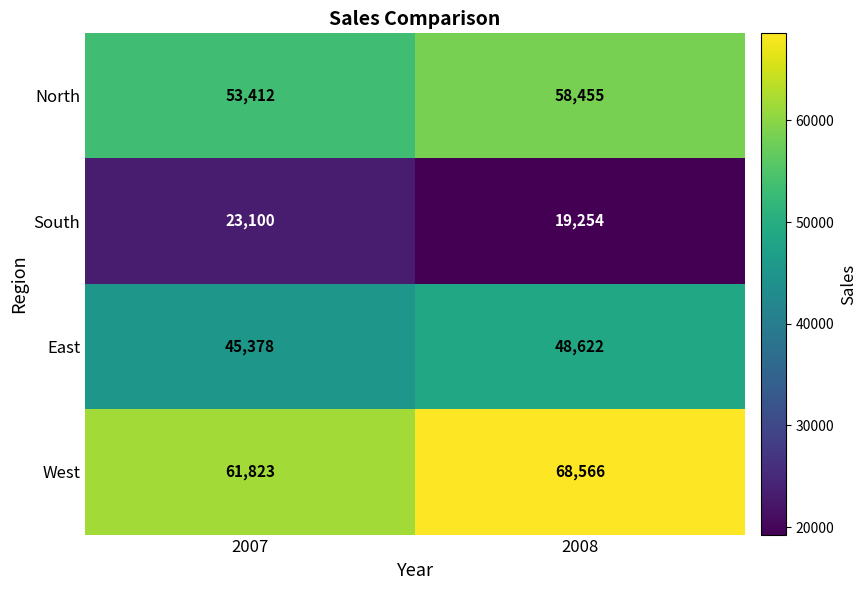

What is the spread (max minus min) of values at 2007?

38723